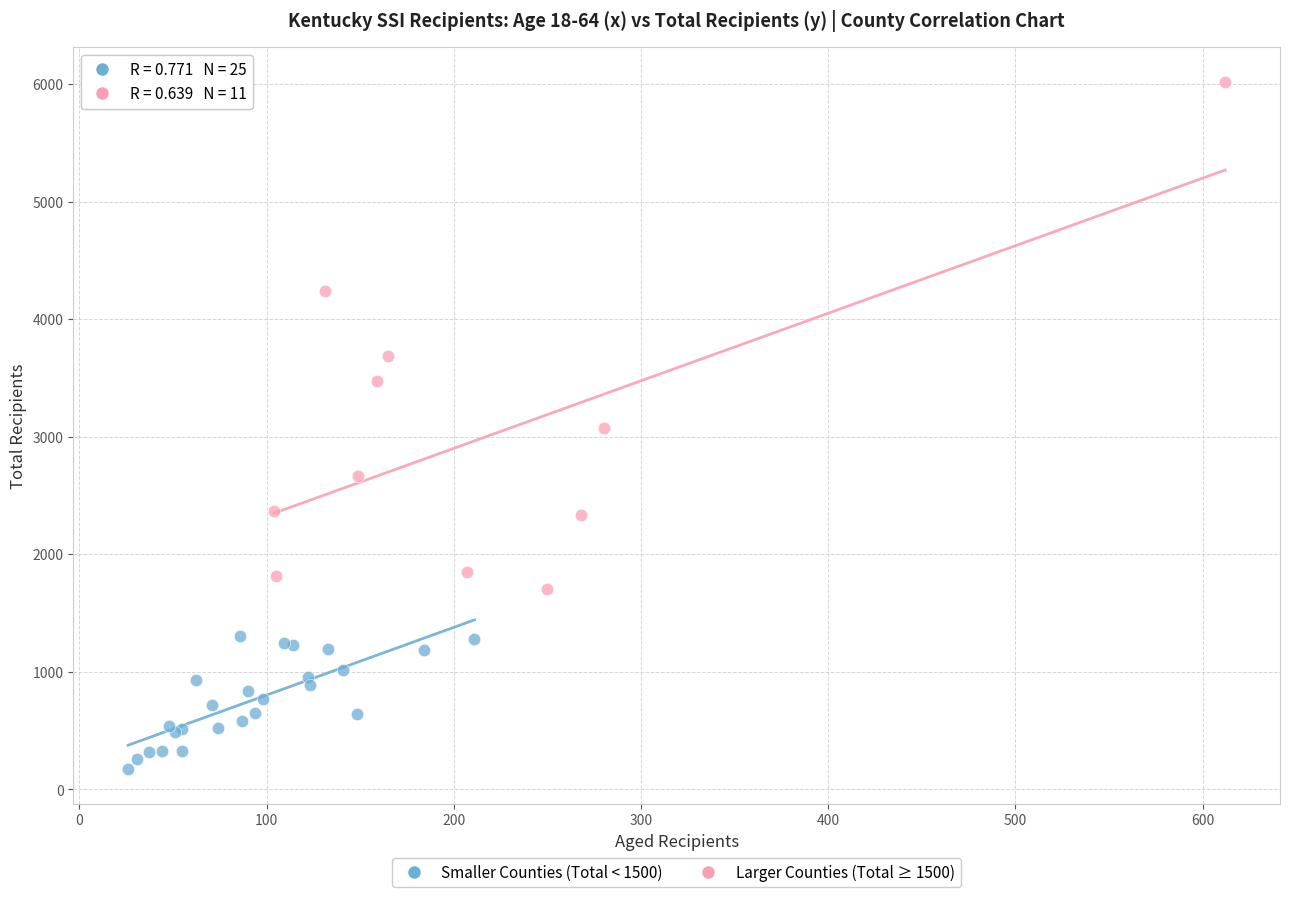

Which series has the widest spread of Y values?

Larger Counties (Total ≥ 1500)